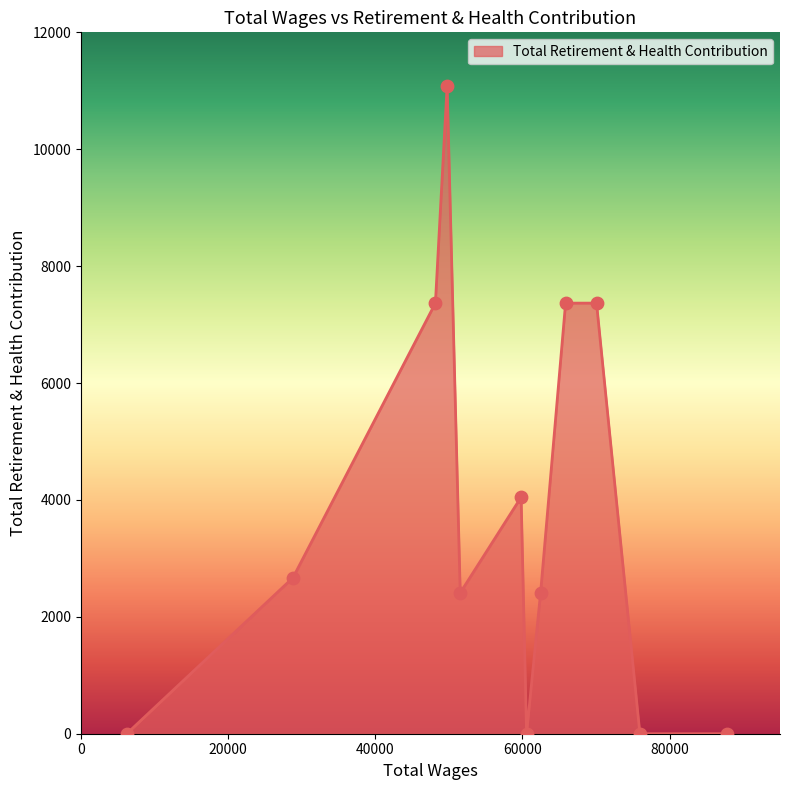

What is the difference between the maximum and minimum values?

11086